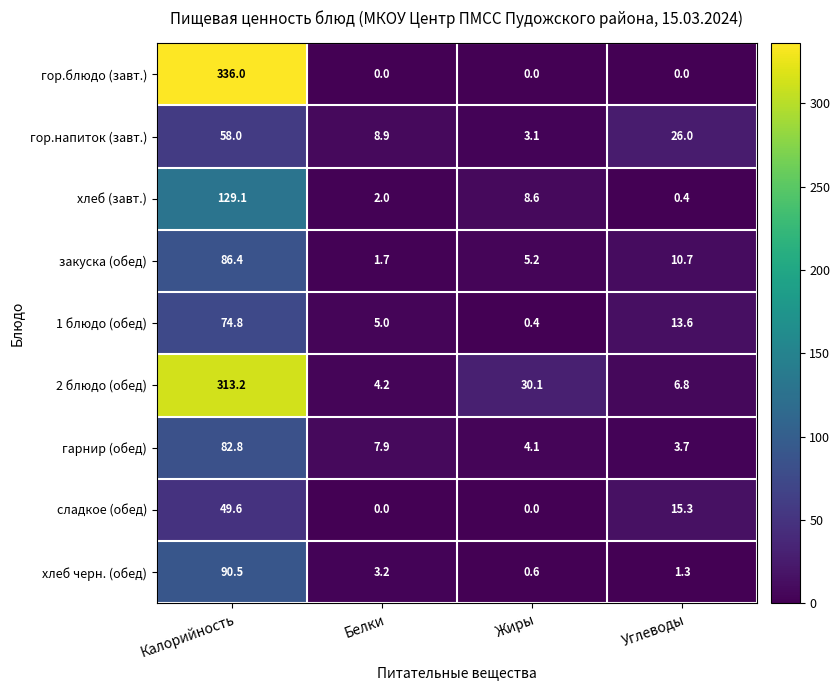

Rank the series by their maximum value, from highest to lowest.

гор.блюдо (завт.), 2 блюдо (обед), хлеб (завт.), хлеб черн. (обед), закуска (обед), гарнир (обед), 1 блюдо (обед), гор.напиток (завт.), сладкое (обед)